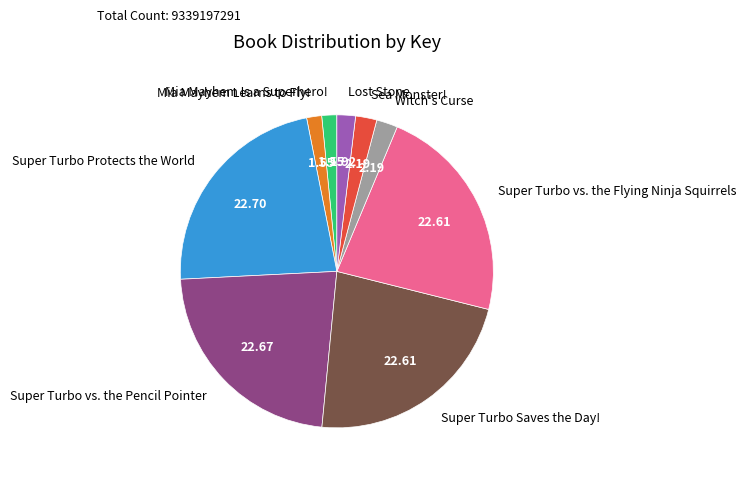

The Super Turbo vs. the Flying Ninja Squirrels slice represents 34% of the pie. True or false?

False